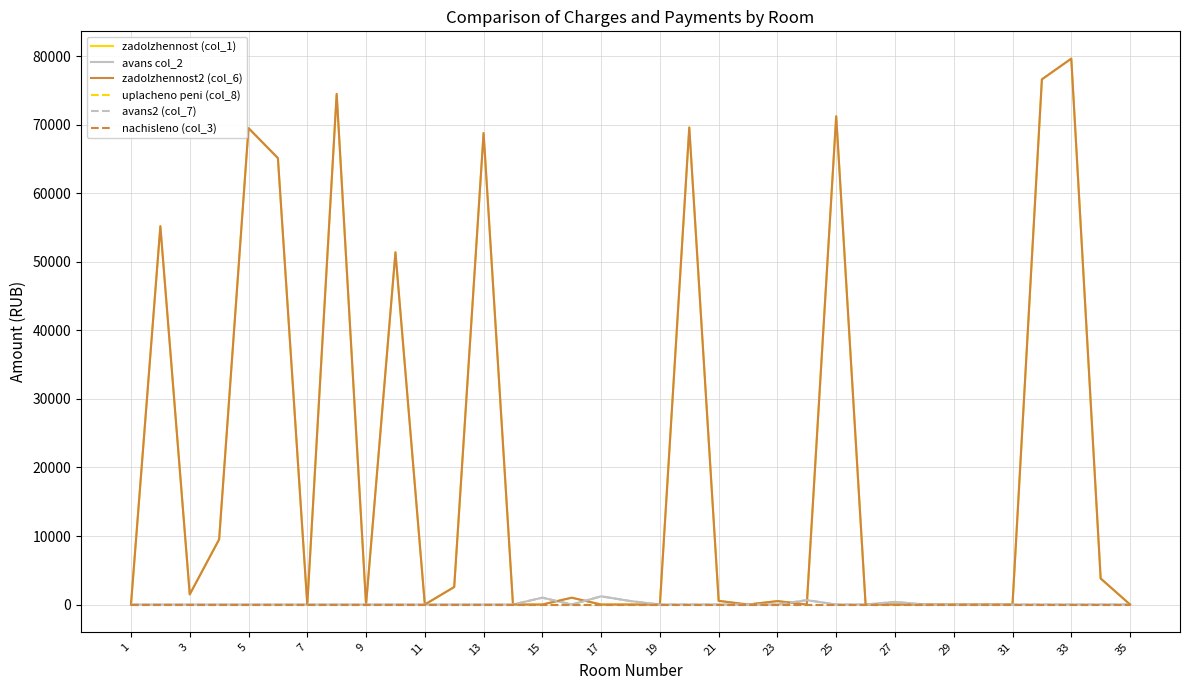

Does the chart have visible grid lines?

Yes